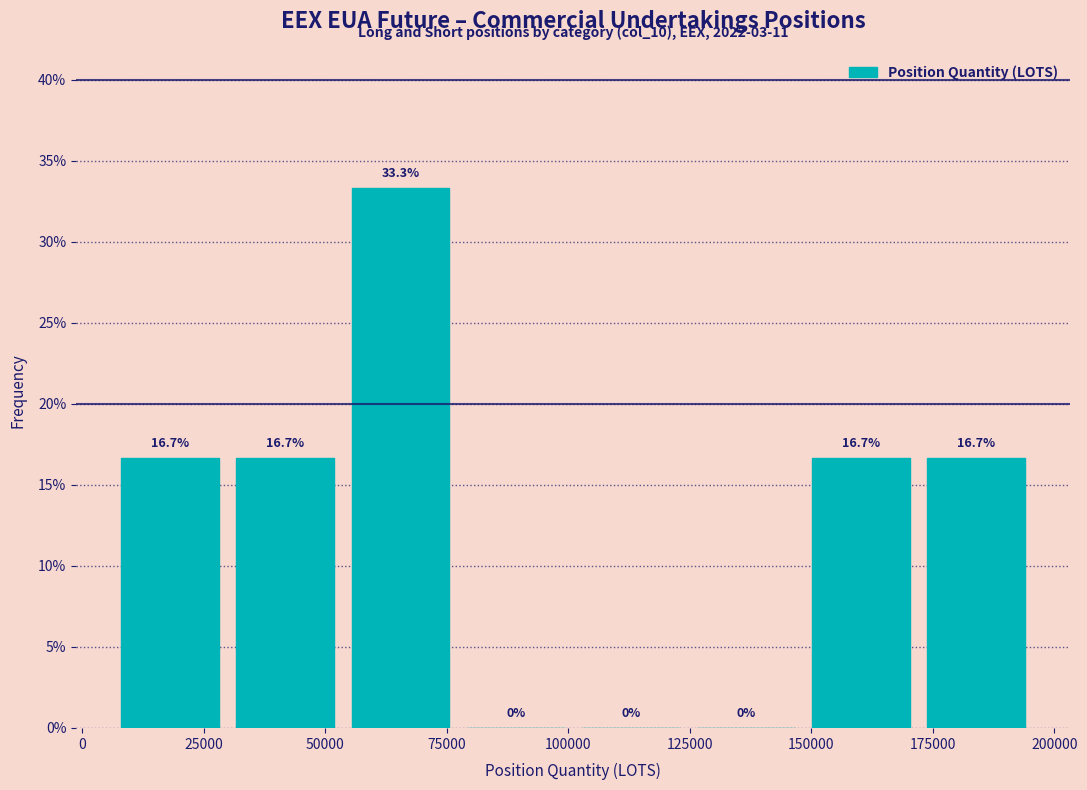

Reading left to right, transcribe this chart: for each bar, give the range it covers on the x-axis and its height. The bar edges are not printed on the chart, so give them approximately, as read against the axis.

5000 to 30000: 16.7
30000 to 55000: 16.7
55000 to 75000: 33.3
75000 to 100000: 0.0
100000 to 125000: 0.0
125000 to 150000: 0.0
150000 to 170000: 16.7
170000 to 195000: 16.7